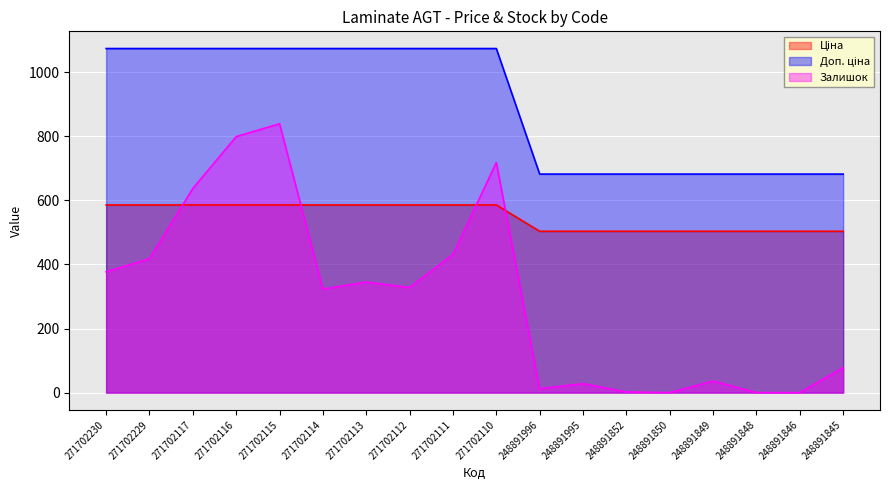

Reading right to left, what are all the values shown in this chart?

Ціна: 503.5	503.5	503.5	503.5	503.5	503.5	503.5	503.5	585.6	585.6	585.6	585.6	585.6	585.6	585.6	585.6	585.6	585.6
Доп. ціна: 682.0	682.0	682.0	682.0	682.0	682.0	682.0	682.0	1073.8	1073.8	1073.8	1073.8	1073.8	1073.8	1073.8	1073.8	1073.8	1073.8
Залишок: 78.0	0.0	0.0	36.0	0.0	2.0	28.0	12.0	718.0	431.0	328.0	345.0	323.0	839.0	799.0	637.0	418.0	377.0